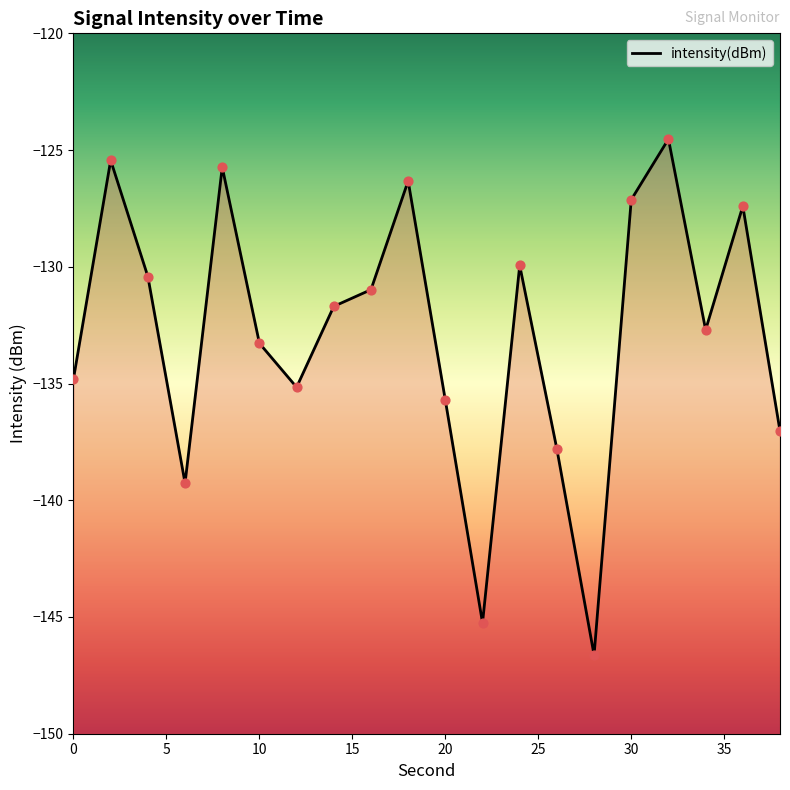

Between 6 and 34, which is larger?

34